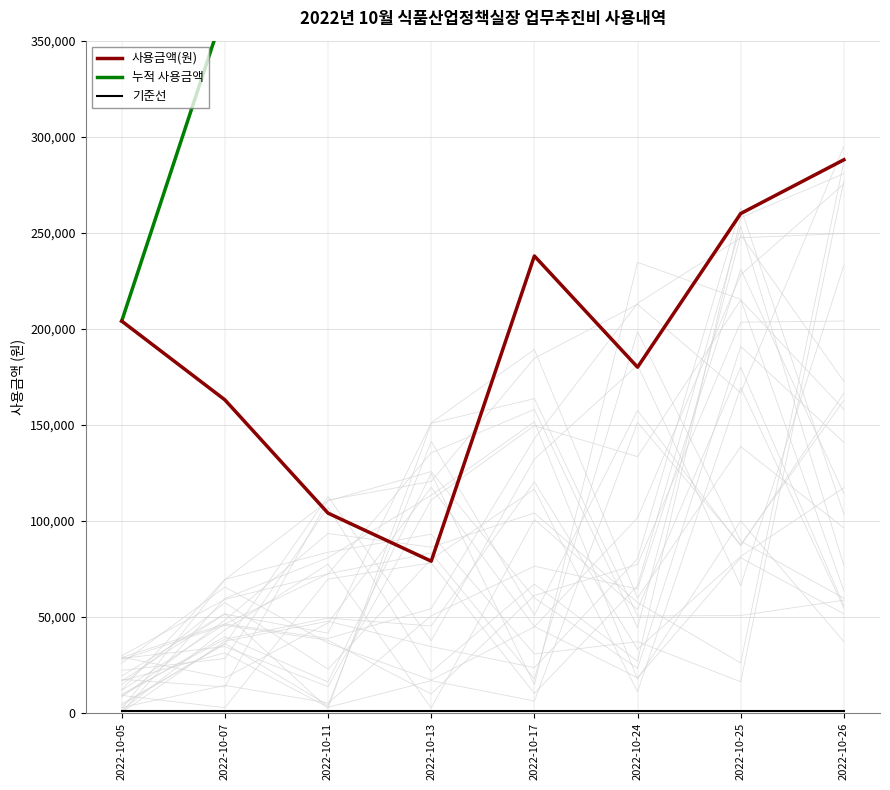

True or false: 사용금액(원) and 누적 사용금액 cross at least once.

False